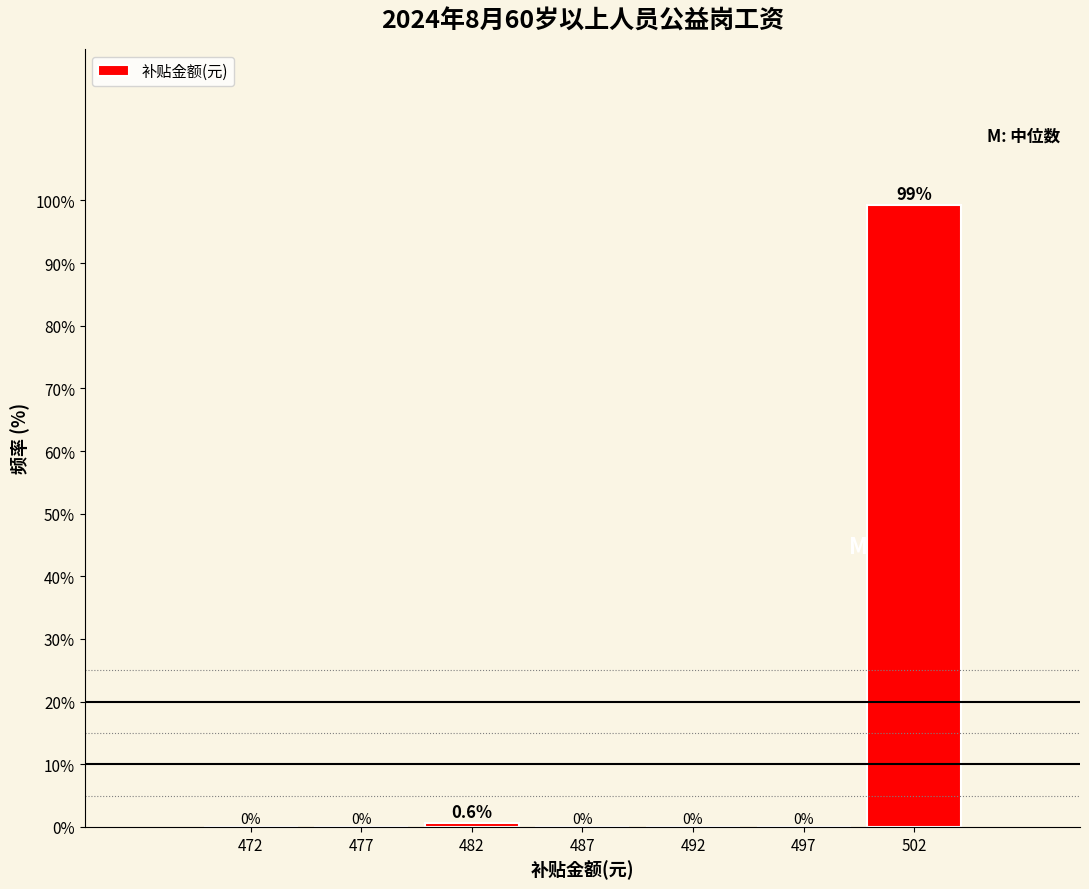

Reading left to right, extract all data points from this chart.

472=0.0	477=0.0	482=0.6	487=0.0	492=0.0	497=0.0	502=99.4